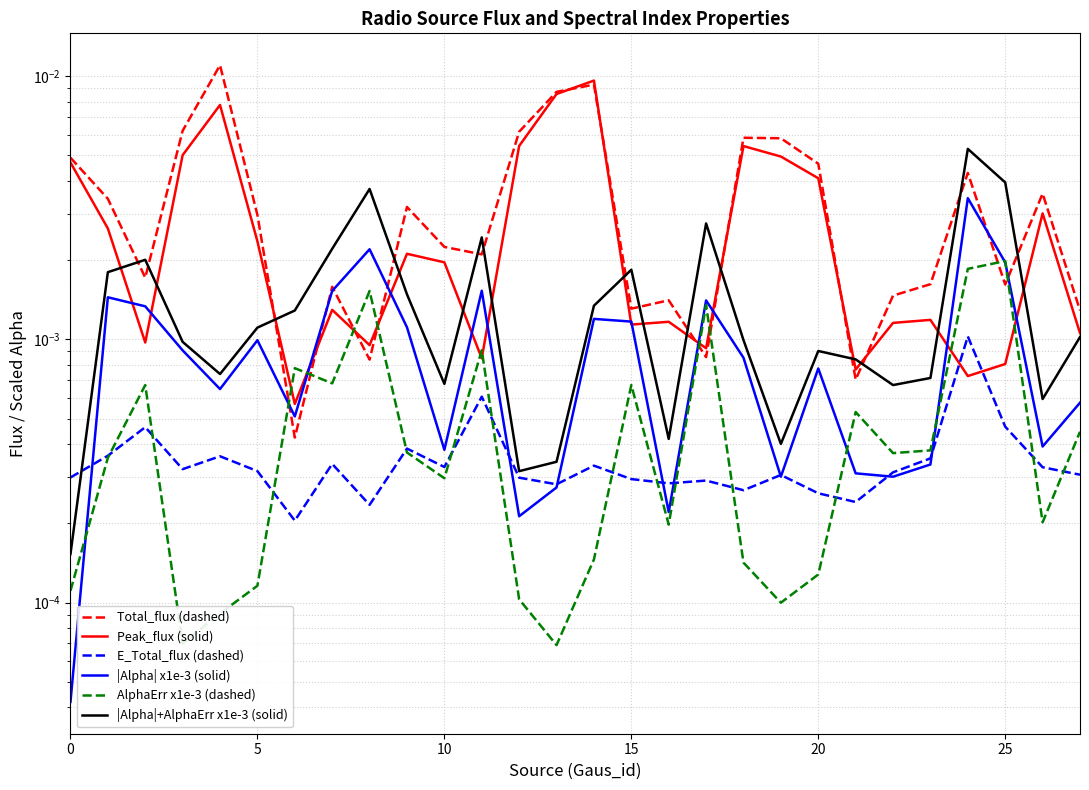

Does the chart have visible grid lines?

Yes